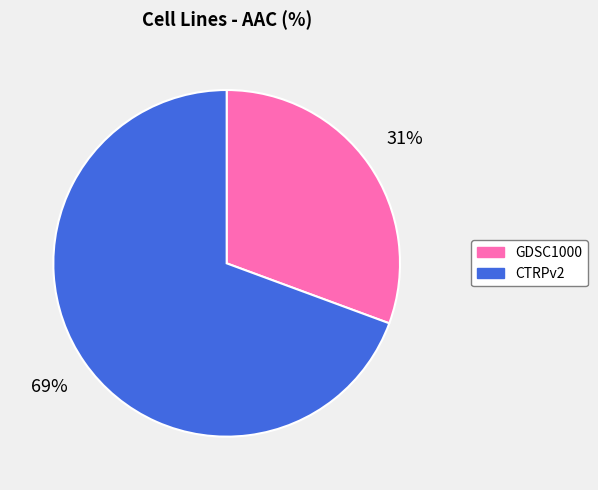

To the nearest percent, what percentage of the pie is GDSC1000?

31%